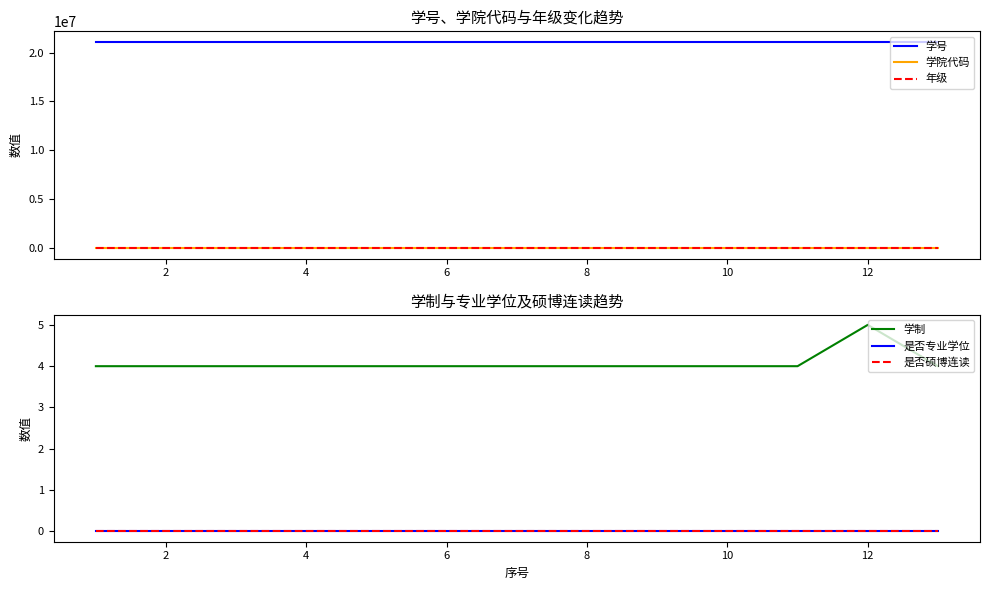

Does the chart display data point markers on the line(s)?

No